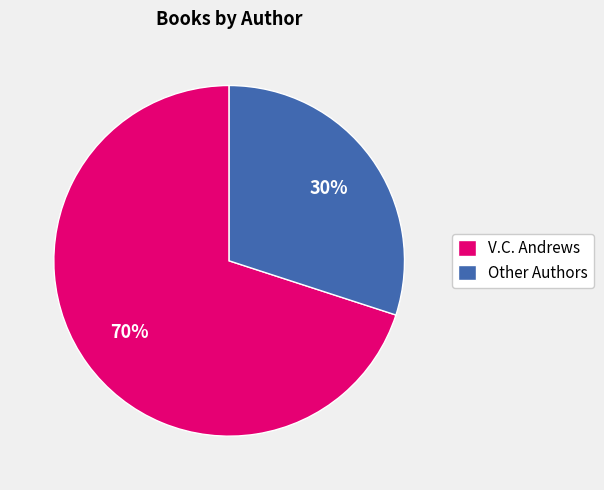

To the nearest percent, what is the average slice percentage?

50%